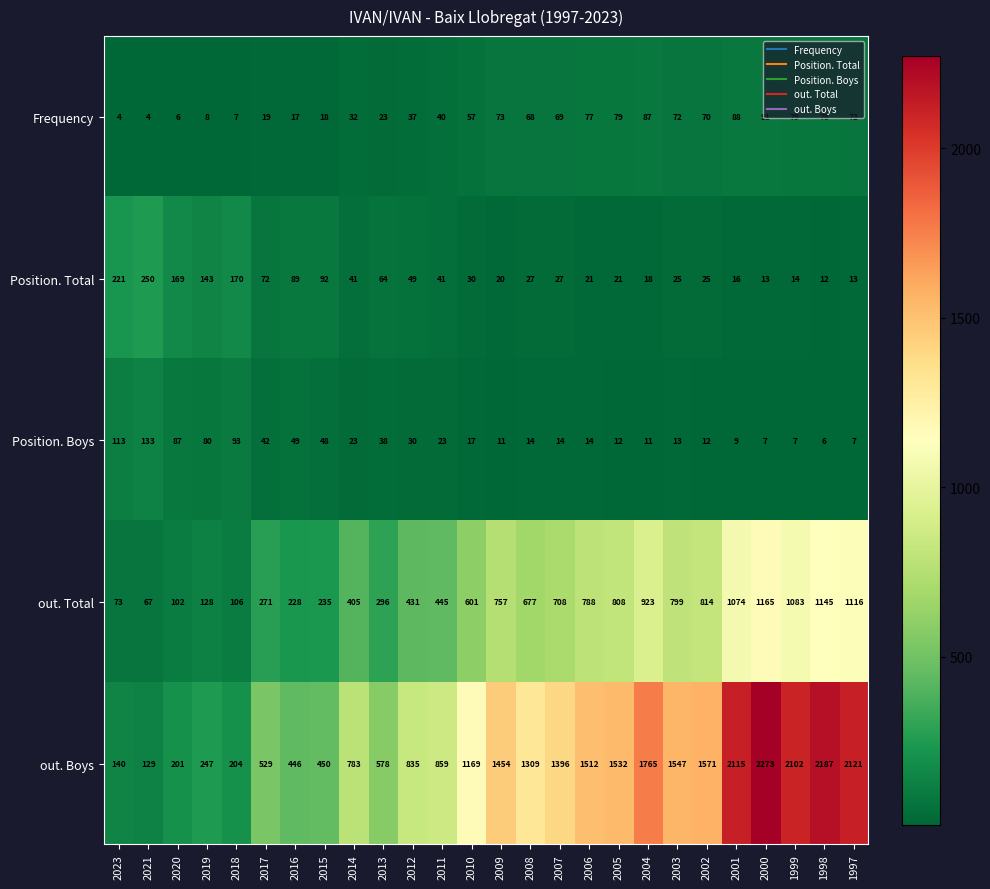

Rank the series at 2002 from highest to lowest value.

out. Boys, out. Total, Frequency, Position. Total, Position. Boys